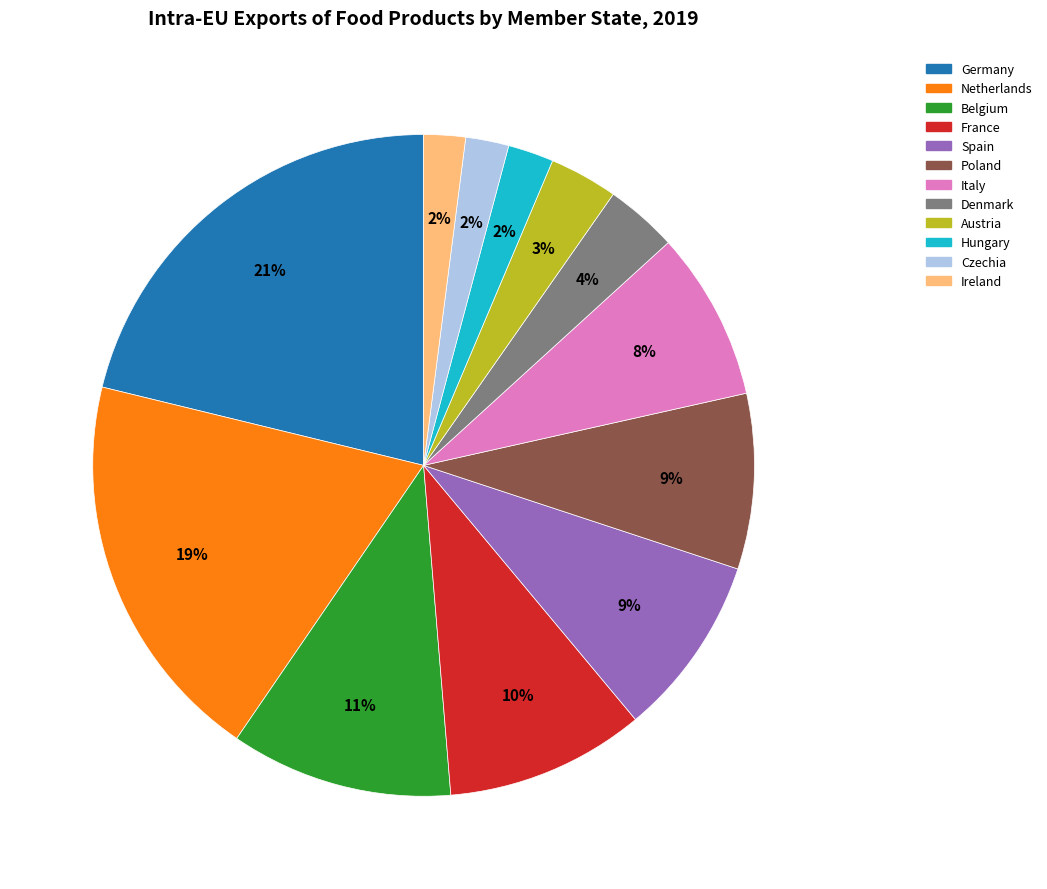

To the nearest percent, what is the combined percentage of Italy and Denmark?

12%